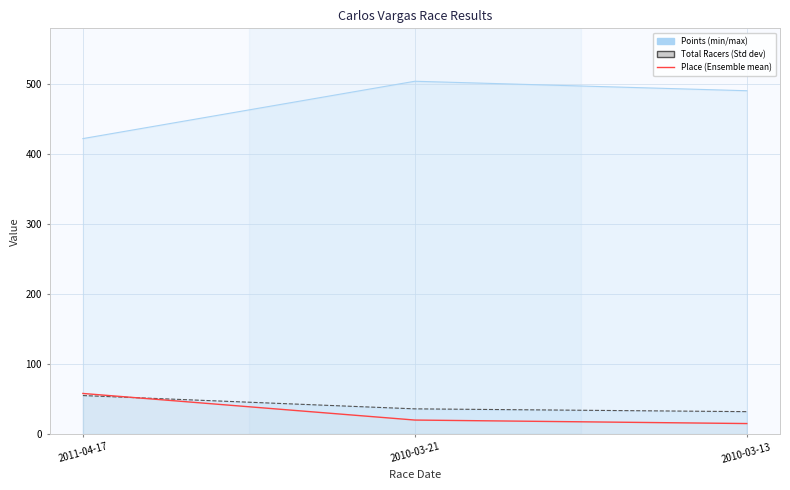

Between 2010-03-13 and 2010-03-21, which is larger?

2010-03-21